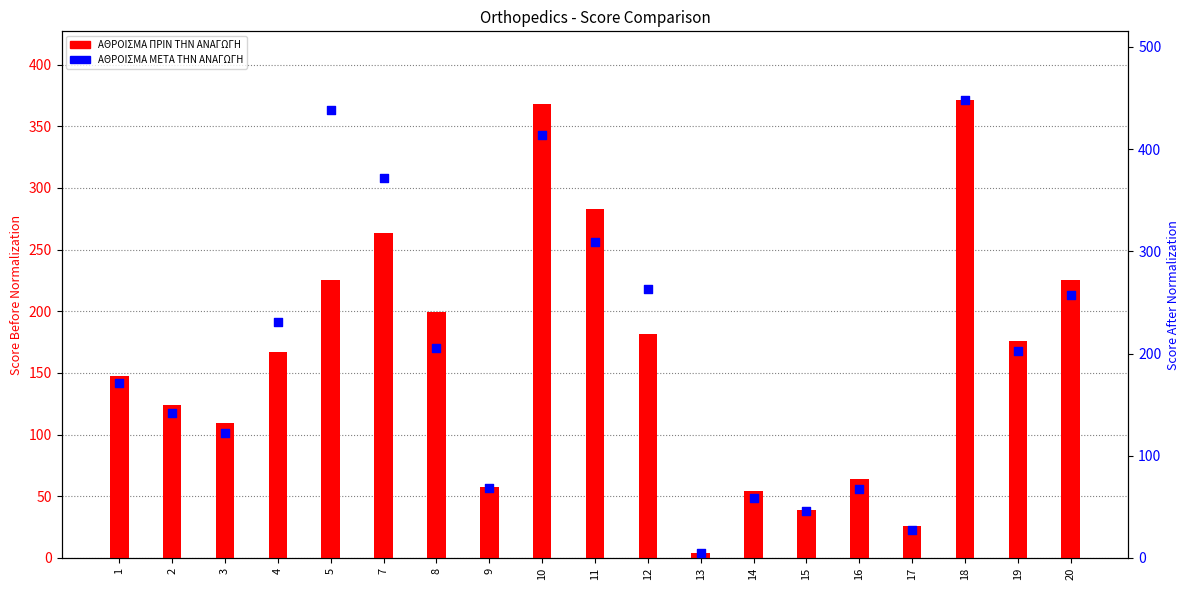

What are all the series names shown in the legend?

ΑΘΡΟΙΣΜΑ ΠΡΙΝ ΤΗΝ ΑΝΑΓΩΓΗ, ΑΘΡΟΙΣΜΑ ΜΕΤΑ ΤΗΝ ΑΝΑΓΩΓΗ